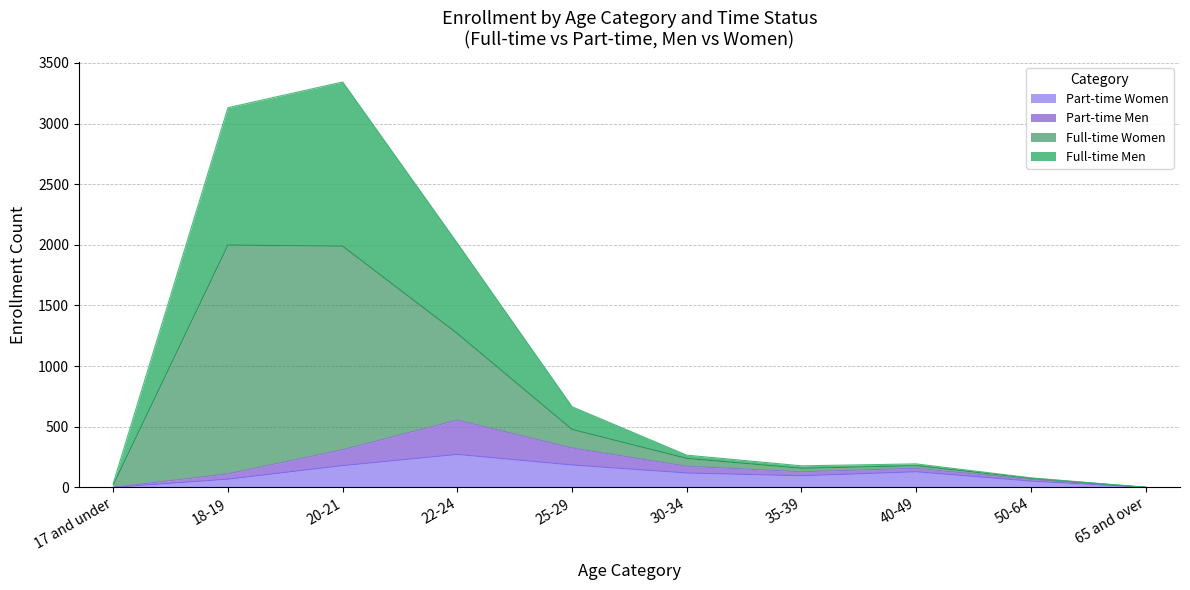

How many lines are shown in the chart?

4